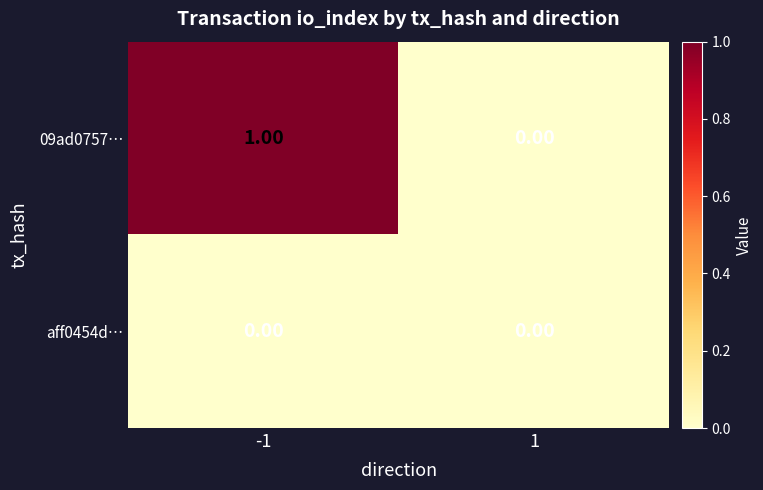

List the series in order of their overall mean, highest first.

09ad0757…, aff0454d…